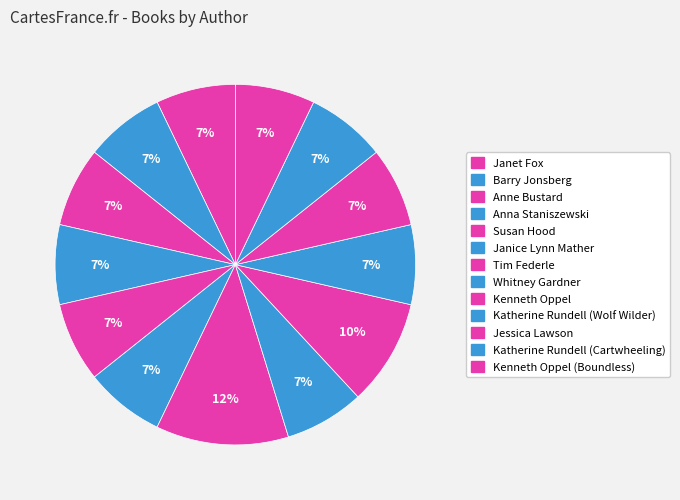

To the nearest percent, what percentage of the pie is Janice Lynn Mather?

7%